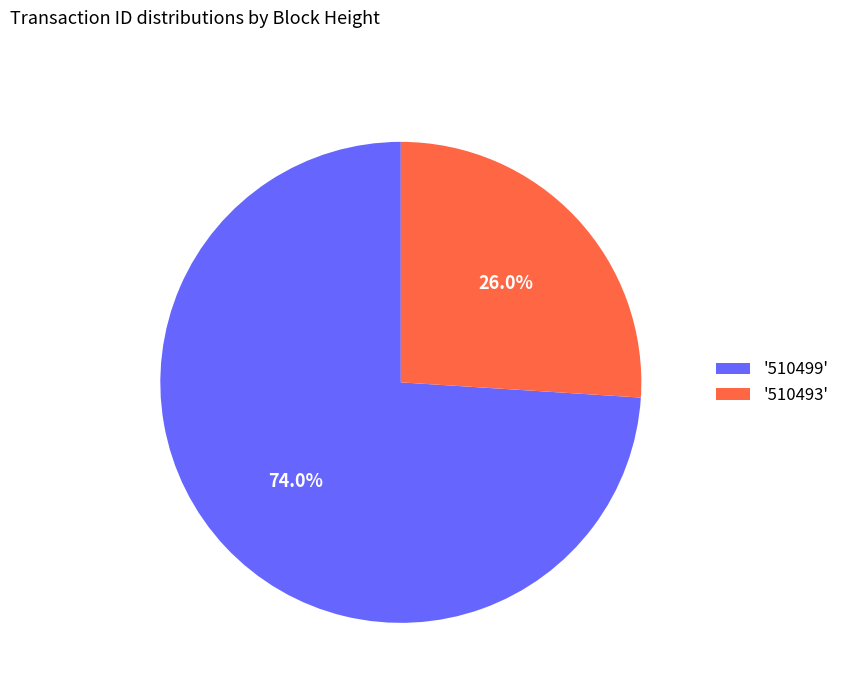

Which slice is the largest?

'510499'